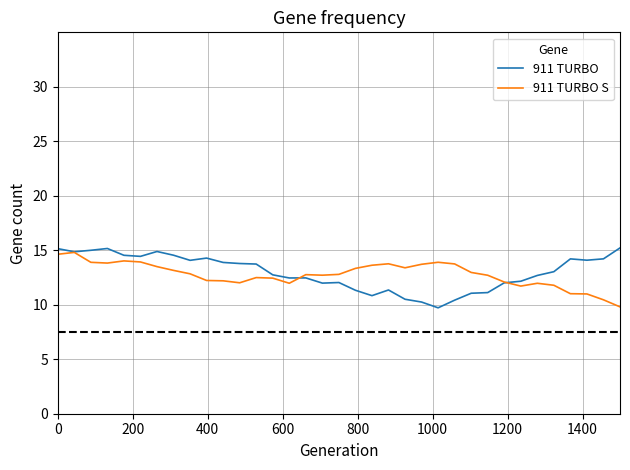

What is the greatest value displayed?

15.2